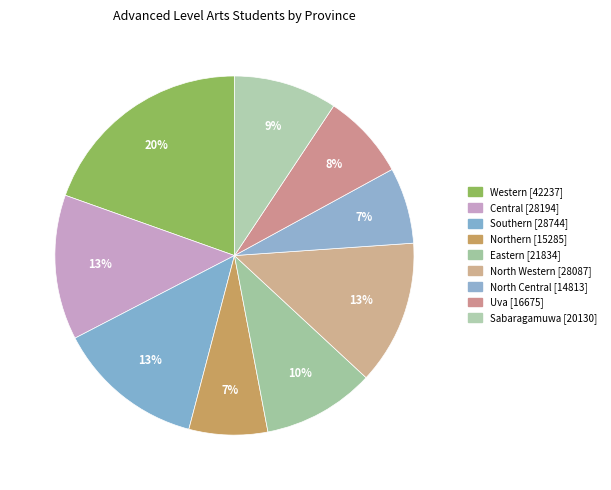

What percentage is the Eastern slice, to the nearest percent?

10%